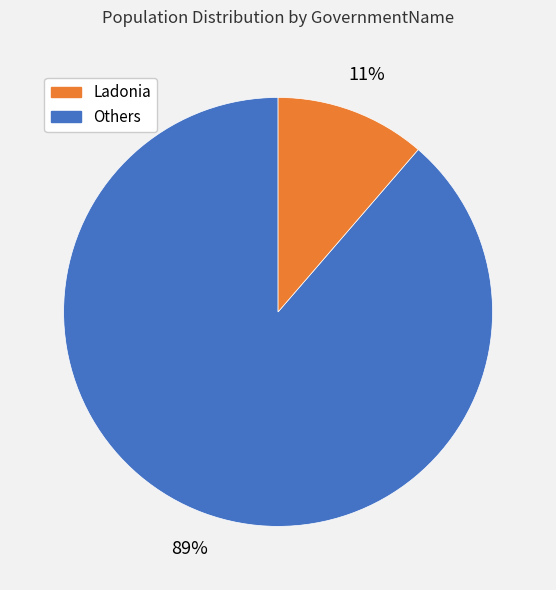

To the nearest percent, what is the average slice percentage?

50%